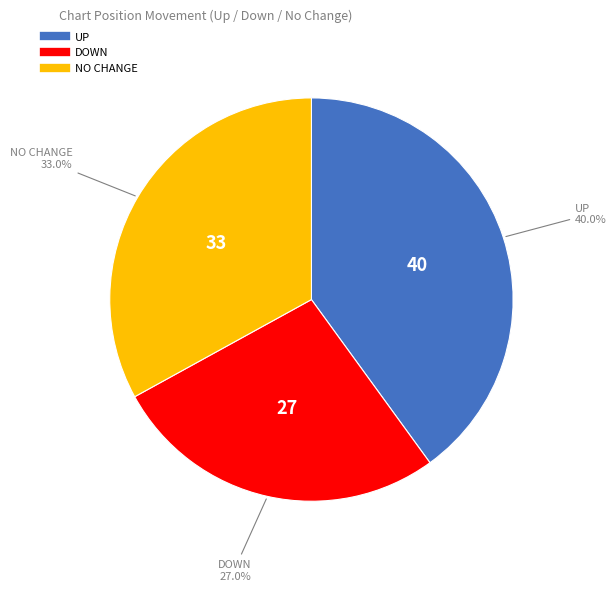

Is there a majority slice in this chart?

No